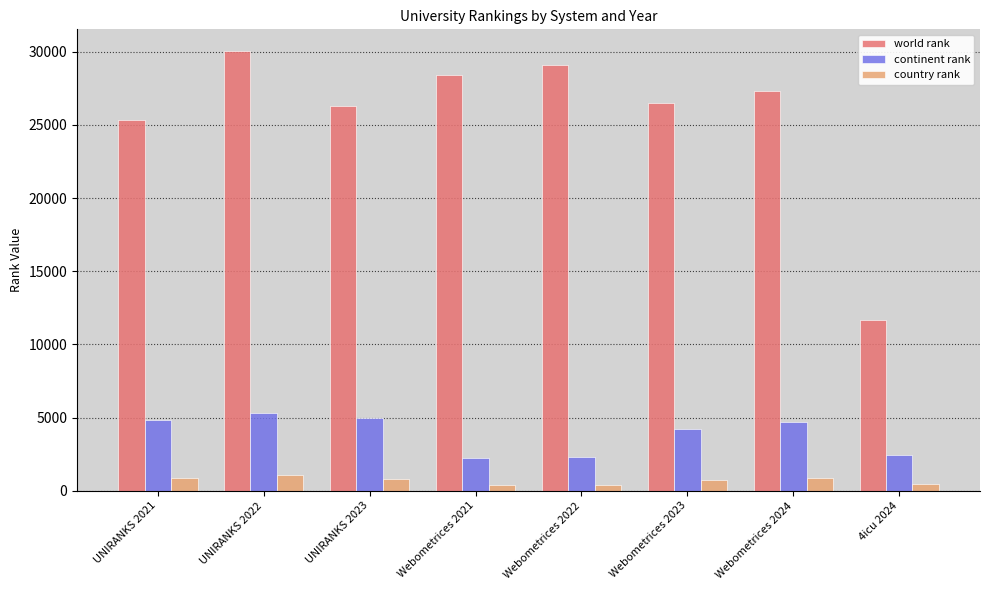

Is it true that world rank equals 25318 at UNIRANKS 2021?

True